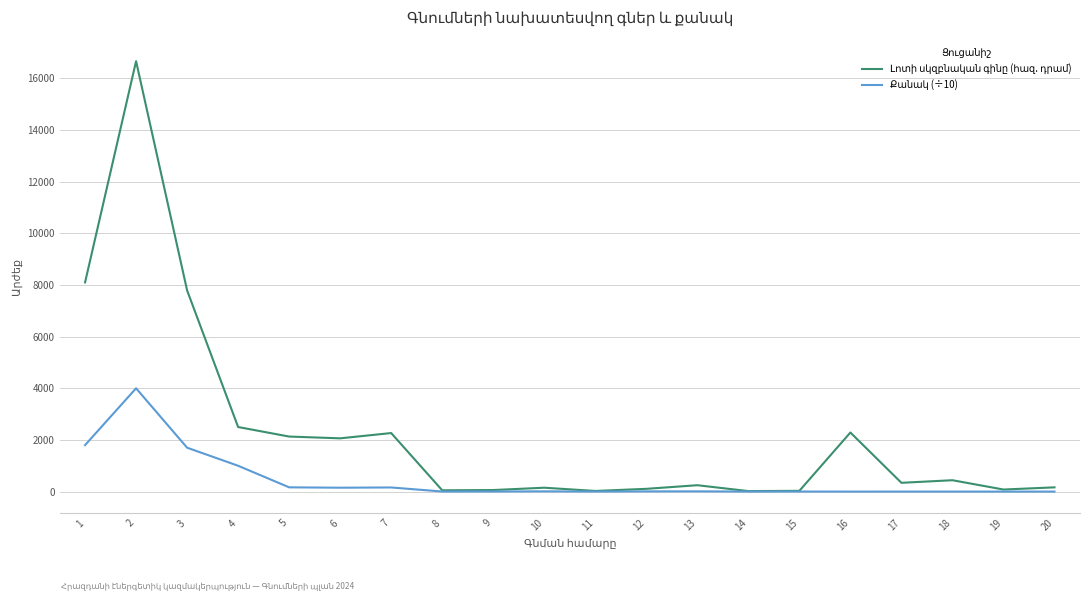

What is the maximum value shown in the chart?

16666.7